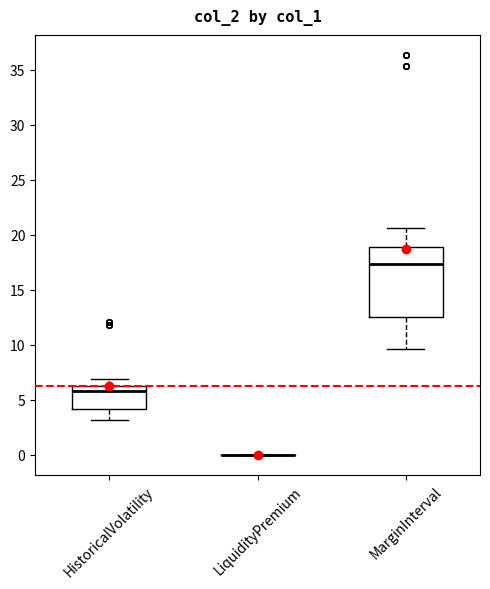

Reading left to right, transcribe this box plot: for each box, give where its median line is, the range the box spans, and where its two whiskers end, as read against the y-axis. The values are not printed on the chart, so give them approximately, as read against the axis.

HistoricalVolatility: median 6.0, box 4.0 to 6.5, whiskers 3.0 to 7.0
LiquidityPremium: box collapsed to a line at 0.0, whiskers 0.0 to 0.0
MarginInterval: median 17.5, box 12.5 to 19.0, whiskers 9.5 to 20.5